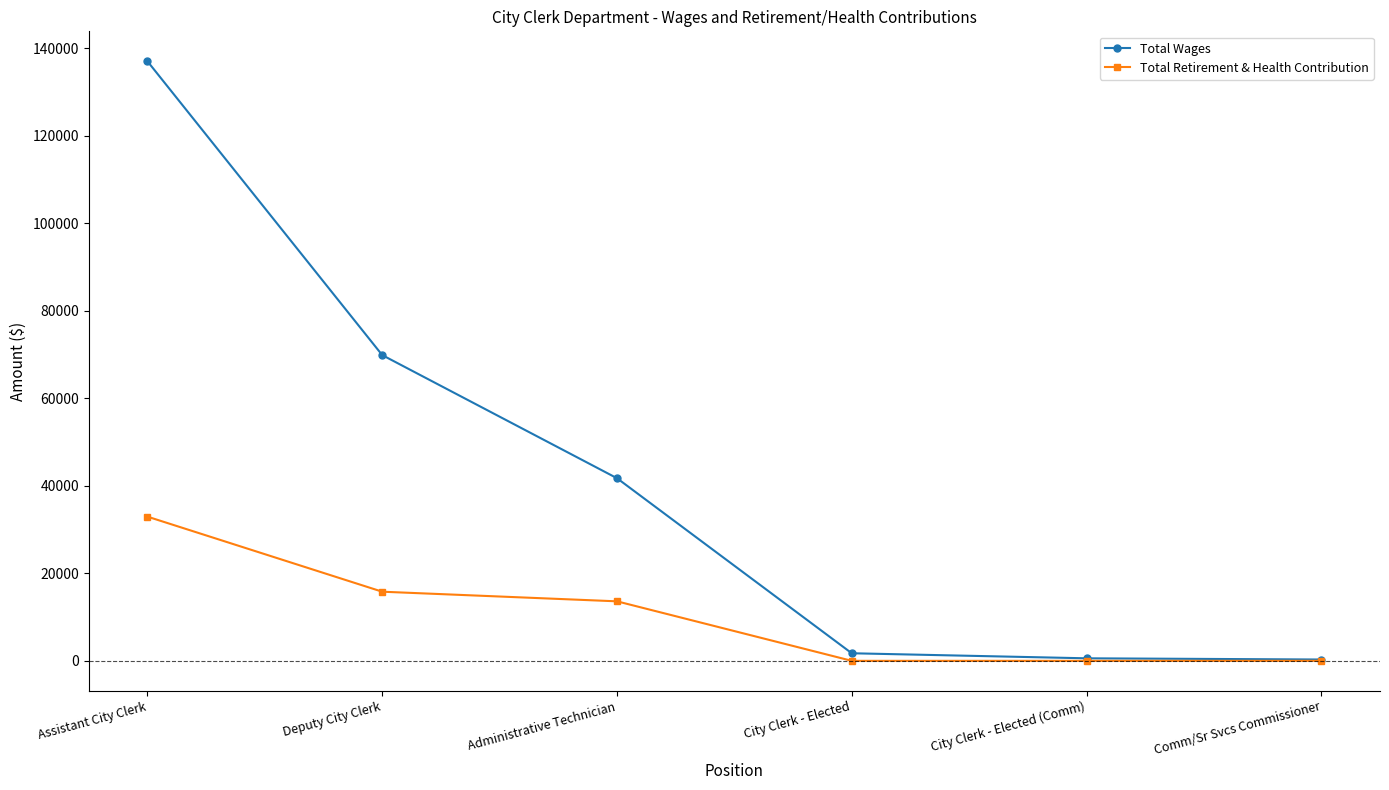

At how many categories does at least one series exceed 91891?

1